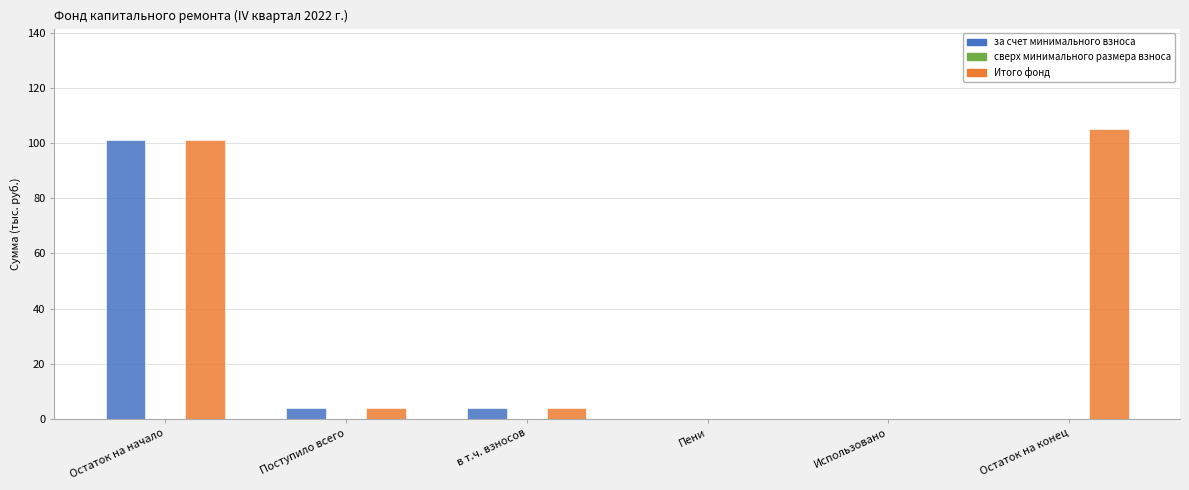

What is the sum of all за счет минимального взноса values?

108.9